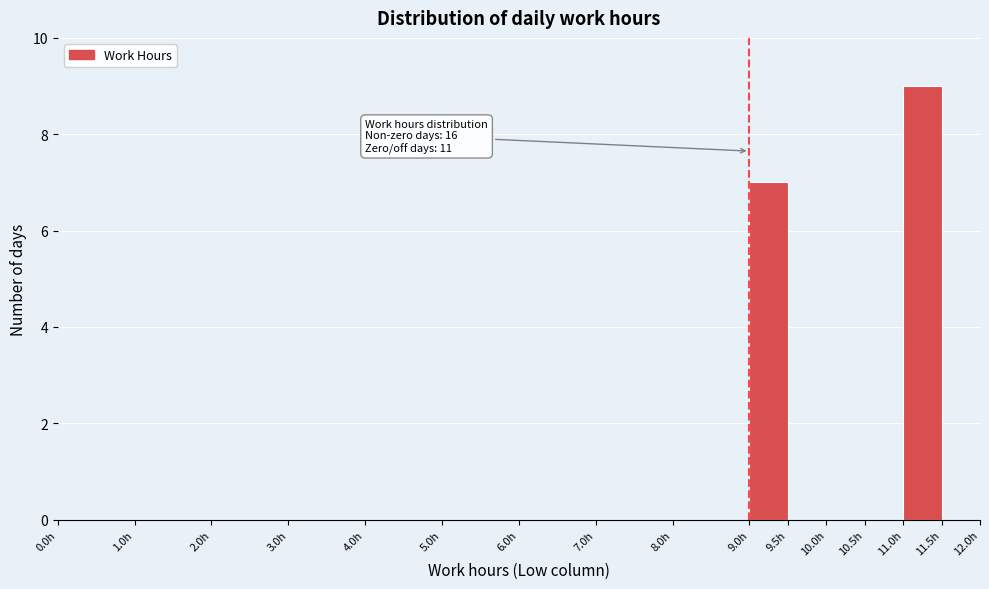

Over which range of the x-axis is the bar tallest?

11.0 to 11.5